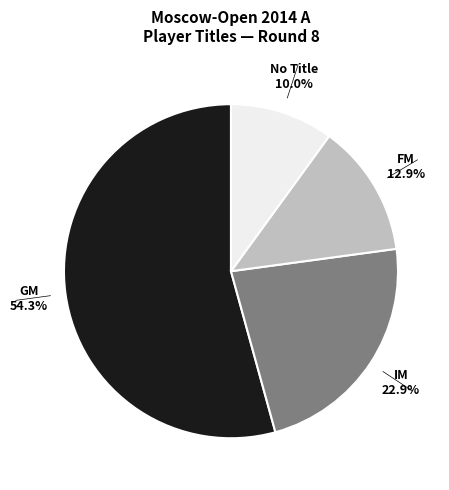

Does any single category account for the majority?

Yes